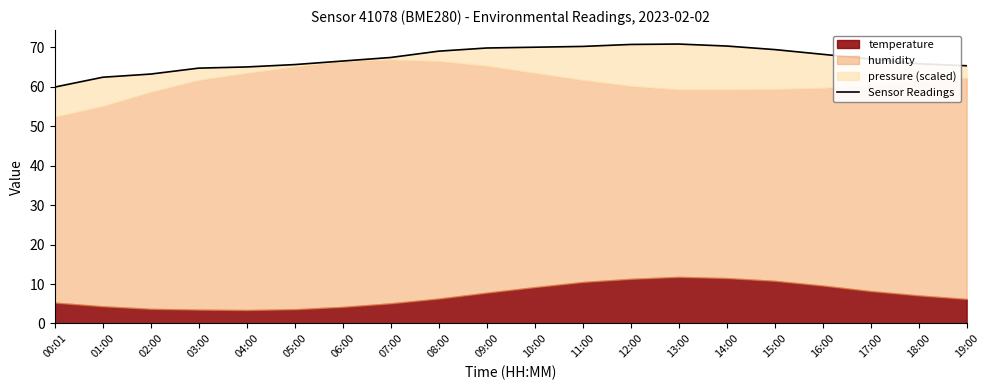

The chart shows a value of 104.0 at 00:01. True or false?

False